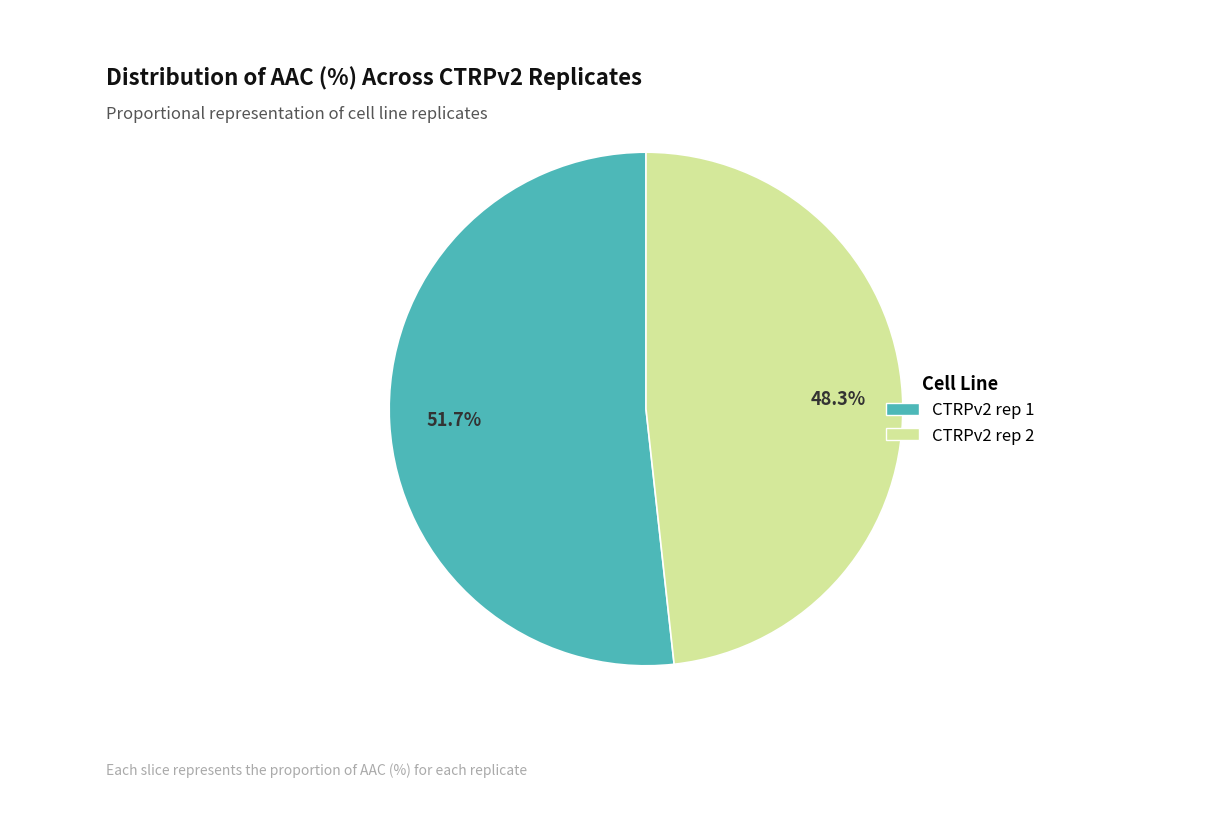

What is the ratio of the value at CTRPv2 rep 2 to the value at CTRPv2 rep 1?

0.9